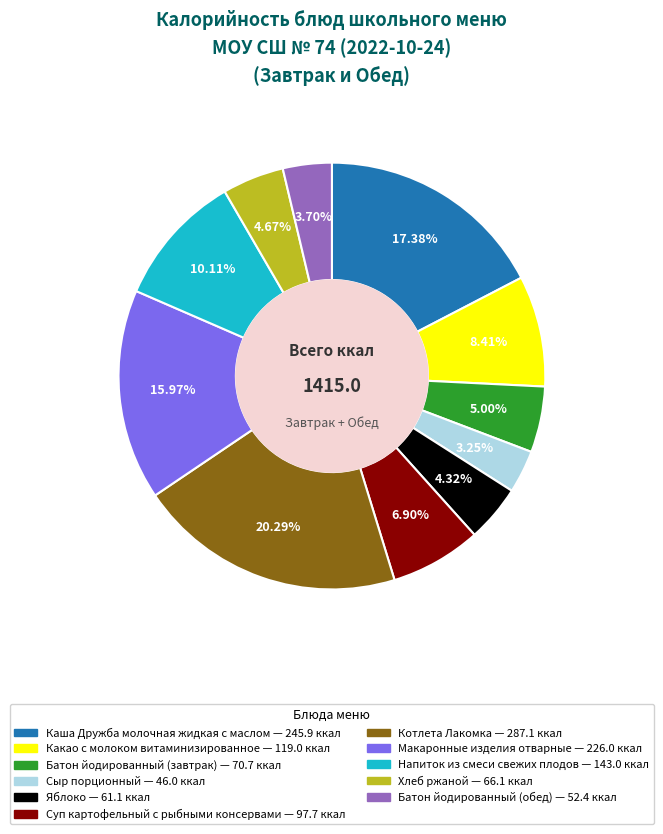

Does Яблоко represent more than half of the total?

No